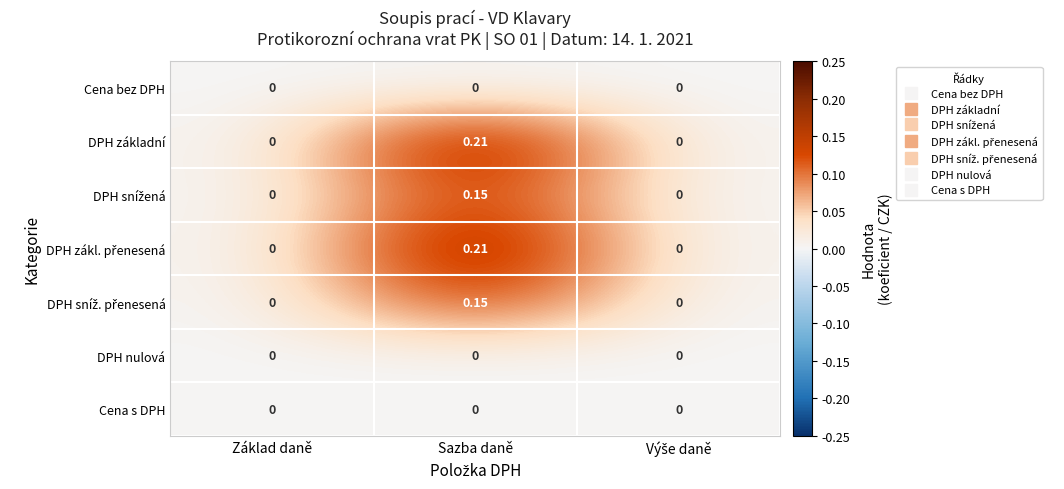

Which category has the highest value across all series?

Sazba daně